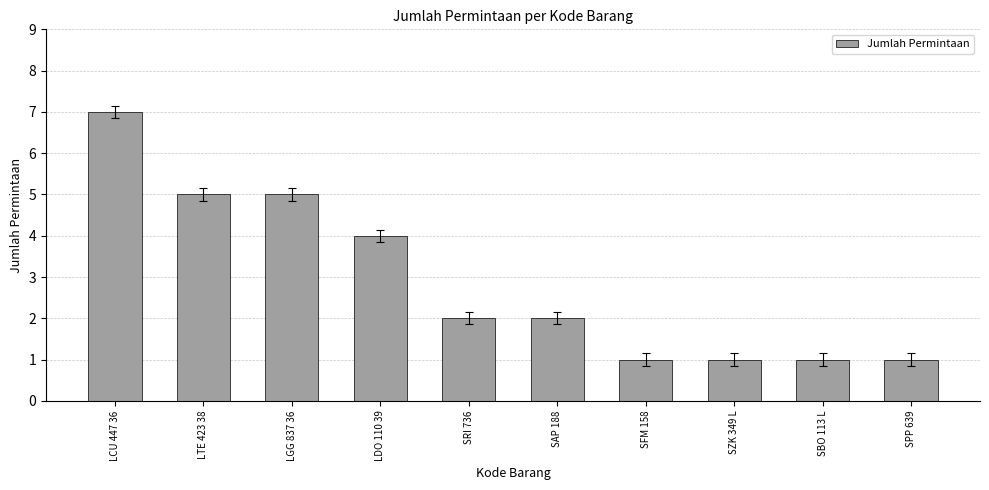

Where is the data nearest to the value 4?

LDO 110 39